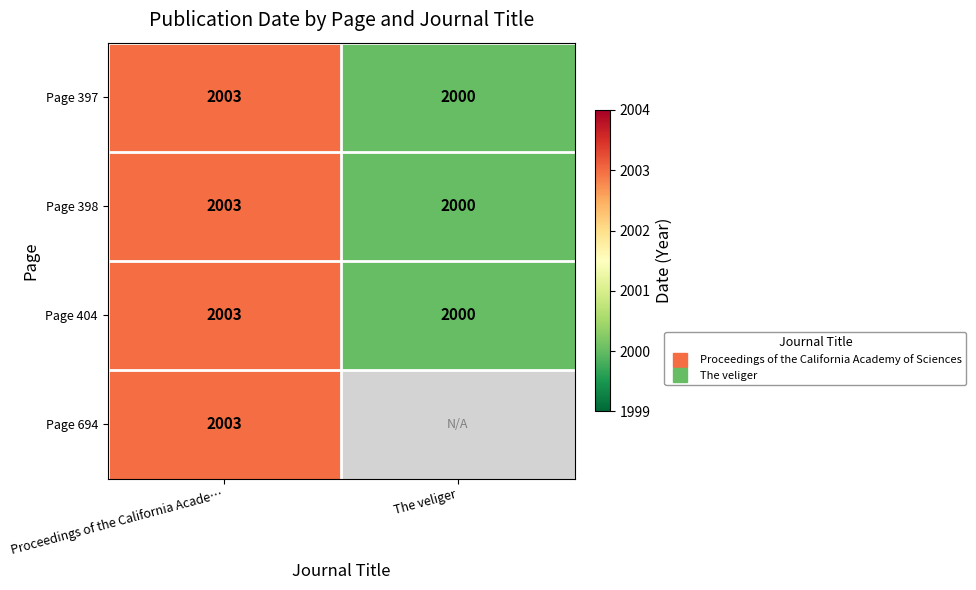

What is the sum of all Page 397 values?

4003